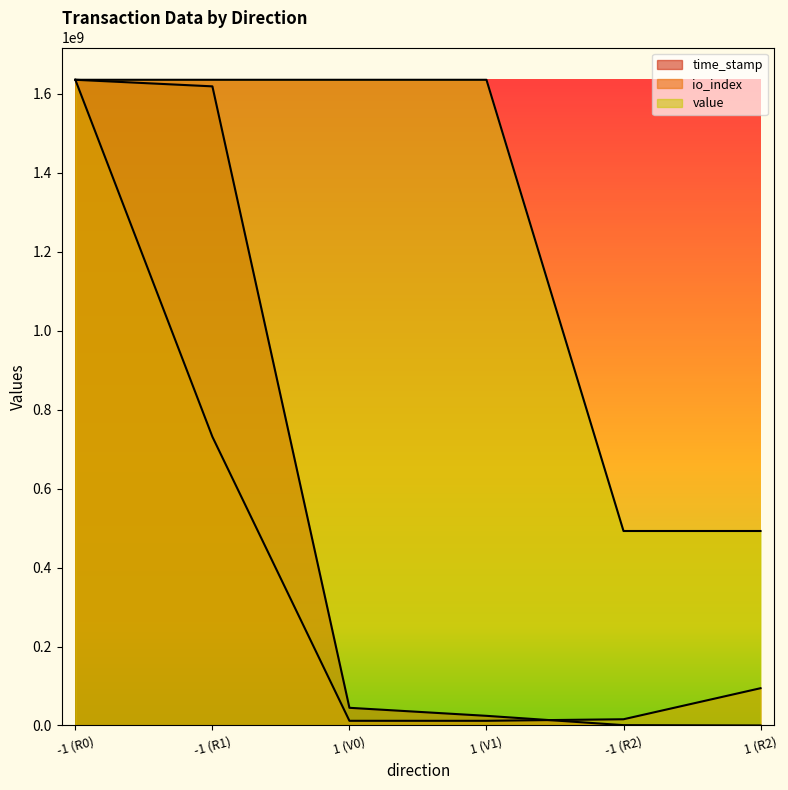

What are all the series names shown in the legend?

time_stamp, io_index, value